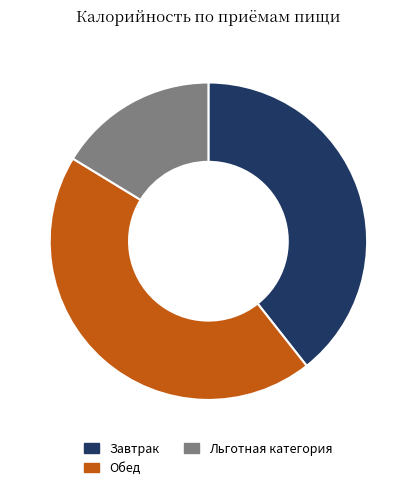

Between Завтрак and Льготная категория, which is larger?

Завтрак